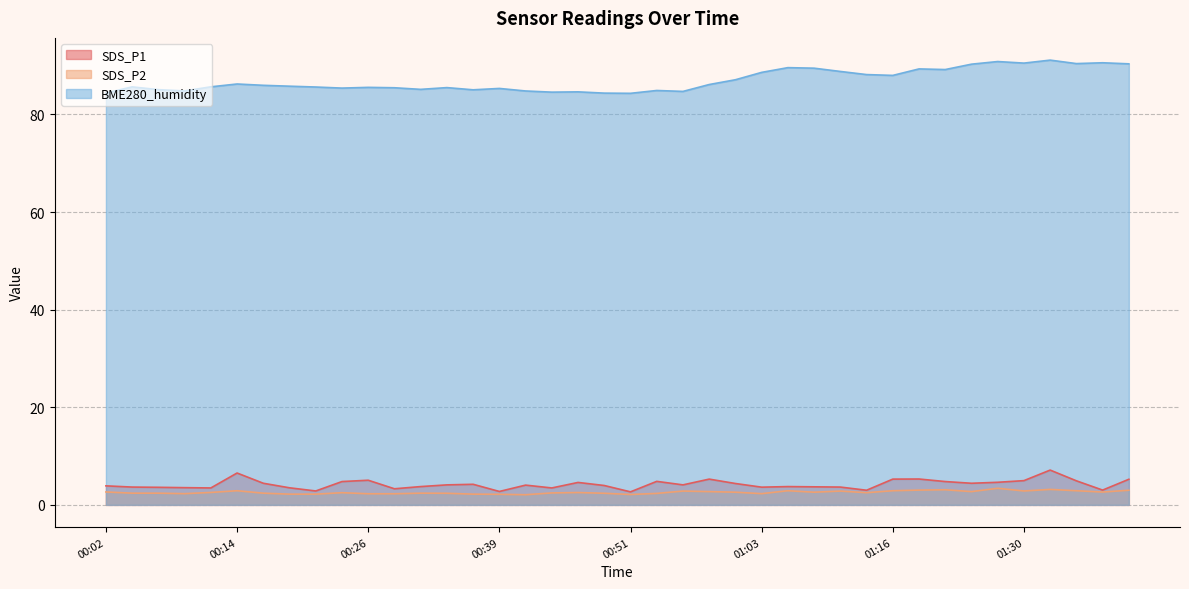

Reading right to left, transcribe all the data shown in this chart.

SDS_P1: 01:41=5.2	01:38=3.0	01:36=4.9	01:33=7.1	01:30=5.0	01:28=4.6	01:25=4.4	01:22=4.8	01:19=5.3	01:16=5.3	01:13=3.0	01:11=3.6	01:08=3.7	01:06=3.8	01:03=3.6	01:00=4.4	00:58=5.3	00:56=4.1	00:53=4.8	00:51=2.7	00:48=4.0	00:46=4.6	00:43=3.5	00:41=4.0	00:39=2.8	00:36=4.2	00:34=4.1	00:31=3.8	00:29=3.3	00:26=5.0	00:24=4.8	00:22=2.9	00:19=3.5	00:17=4.4	00:14=6.5	00:12=3.5	00:09=3.5	00:07=3.6	00:05=3.6	00:02=3.9
SDS_P2: 01:41=3.0	01:38=2.6	01:36=2.9	01:33=3.2	01:30=2.9	01:28=3.4	01:25=2.7	01:22=3.1	01:19=3.0	01:16=2.9	01:13=2.5	01:11=2.8	01:08=2.6	01:06=2.9	01:03=2.3	01:00=2.6	00:58=2.7	00:56=2.8	00:53=2.4	00:51=2.1	00:48=2.4	00:46=2.5	00:43=2.5	00:41=2.1	00:39=2.2	00:36=2.2	00:34=2.4	00:31=2.4	00:29=2.3	00:26=2.3	00:24=2.5	00:22=2.2	00:19=2.2	00:17=2.4	00:14=2.9	00:12=2.5	00:09=2.3	00:07=2.4	00:05=2.4	00:02=2.6
BME280_humidity: 01:41=90.4	01:38=90.6	01:36=90.4	01:33=91.1	01:30=90.5	01:28=90.8	01:25=90.3	01:22=89.2	01:19=89.3	01:16=88.0	01:13=88.2	01:11=88.8	01:08=89.5	01:06=89.6	01:03=88.6	01:00=87.1	00:58=86.1	00:56=84.7	00:53=84.9	00:51=84.3	00:48=84.4	00:46=84.6	00:43=84.6	00:41=84.8	00:39=85.3	00:36=85.0	00:34=85.5	00:31=85.1	00:29=85.5	00:26=85.5	00:24=85.4	00:22=85.6	00:19=85.8	00:17=86.0	00:14=86.2	00:12=85.7	00:09=84.8	00:07=85.1	00:05=85.6	00:02=84.4